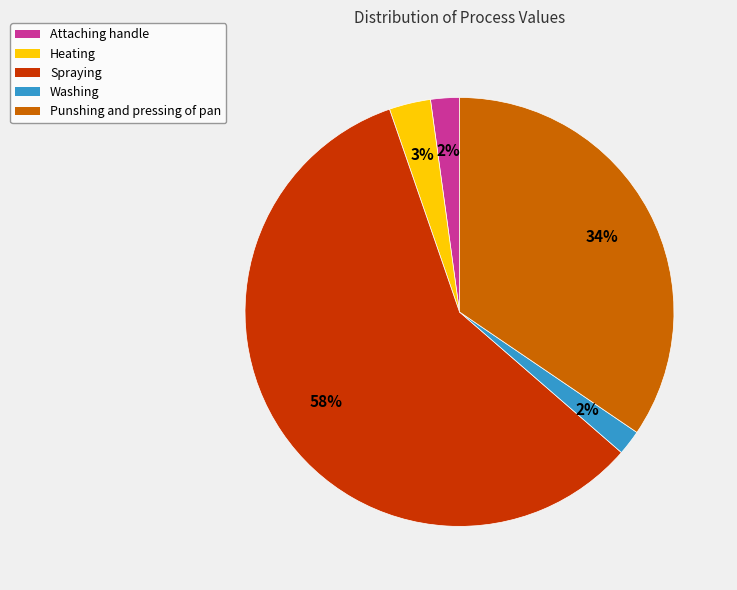

Count the number of slices in the pie.

5